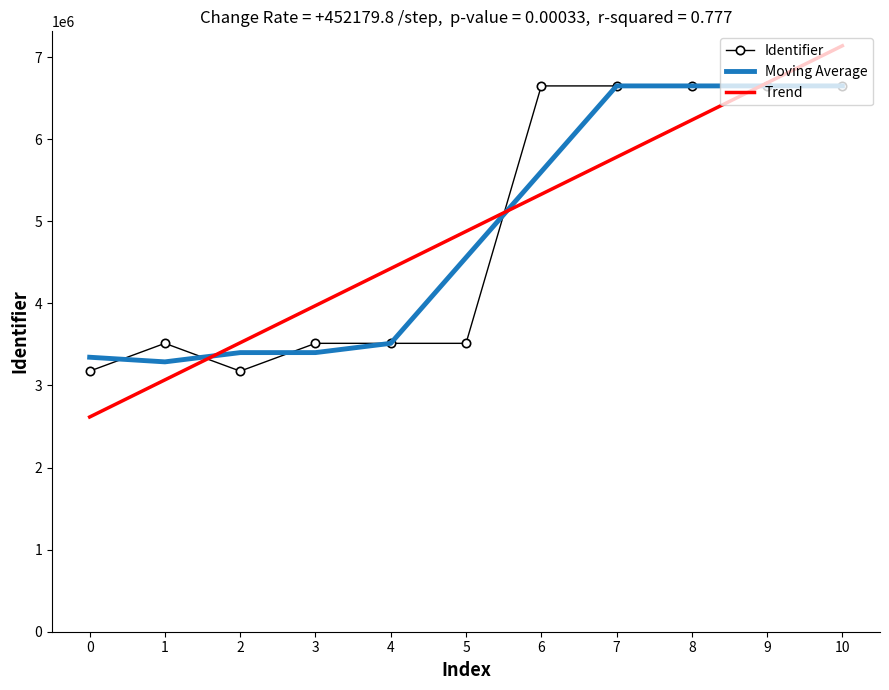

At 5, list the series in order from smallest to largest.

Identifier, Moving Average, Trend